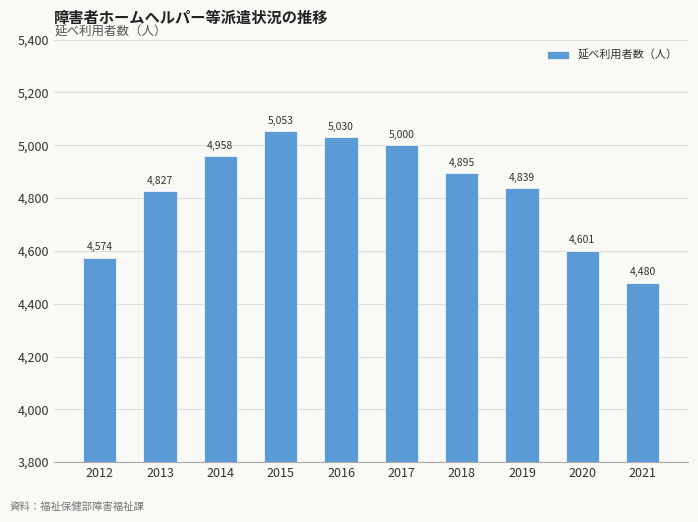

Reading left to right, what are all the values shown in this chart?

2012=4574	2013=4827	2014=4958	2015=5053	2016=5030	2017=5000	2018=4895	2019=4839	2020=4601	2021=4480